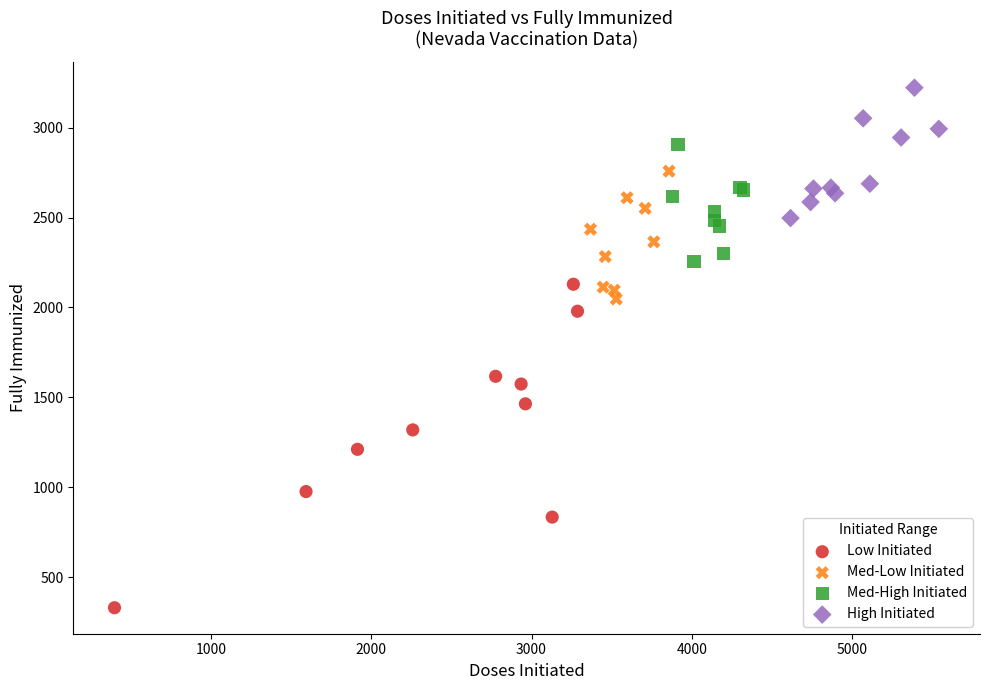

Which series contains the lowest Y value?

Low Initiated